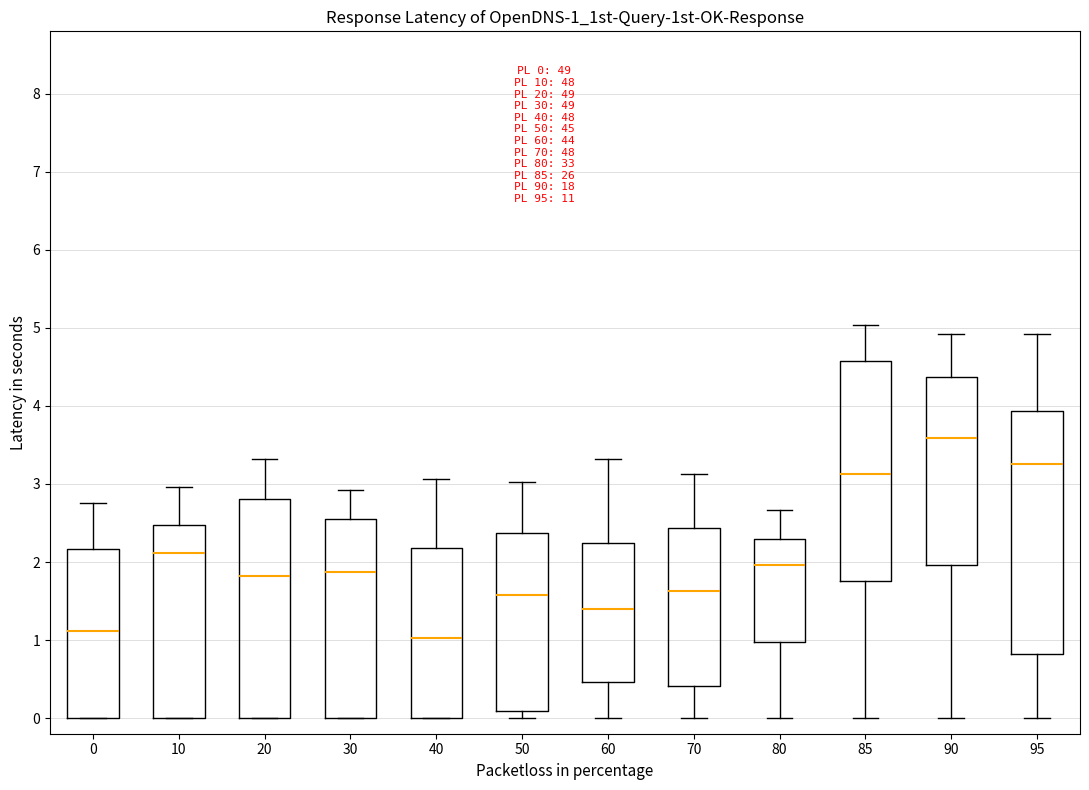

Which box's median line is the highest?

90